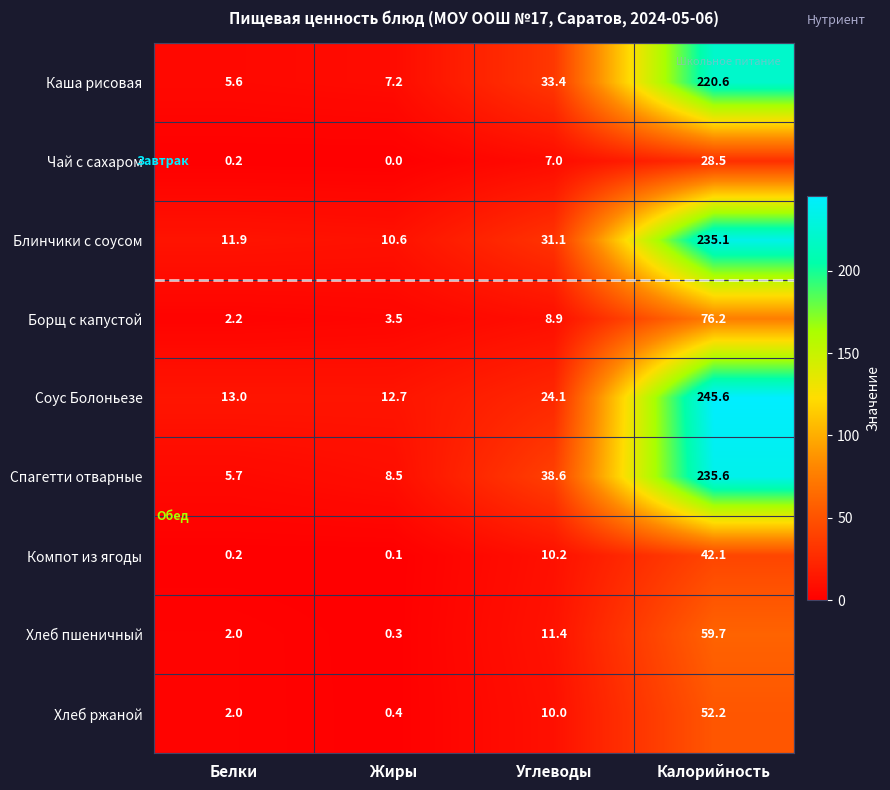

How many distinct data groups are displayed?

9